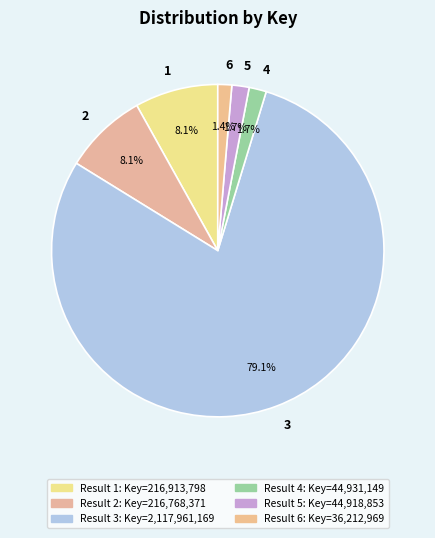

Between 5 and 3, which is larger?

3